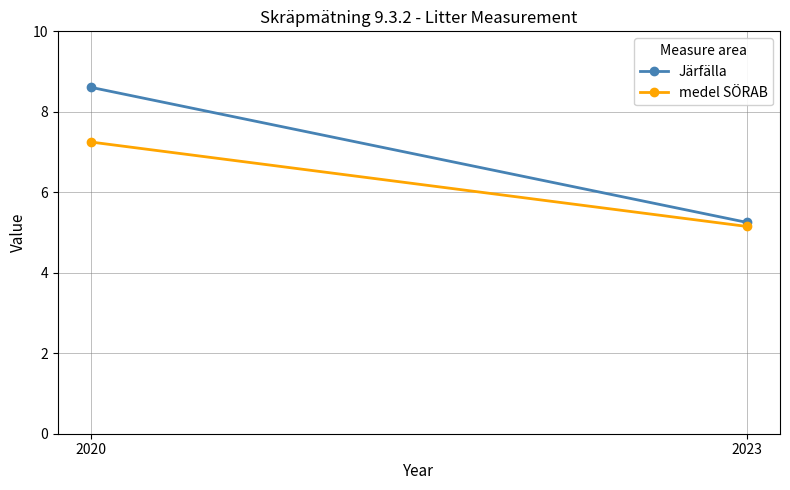

What is the total value across all series at 2023?

10.4